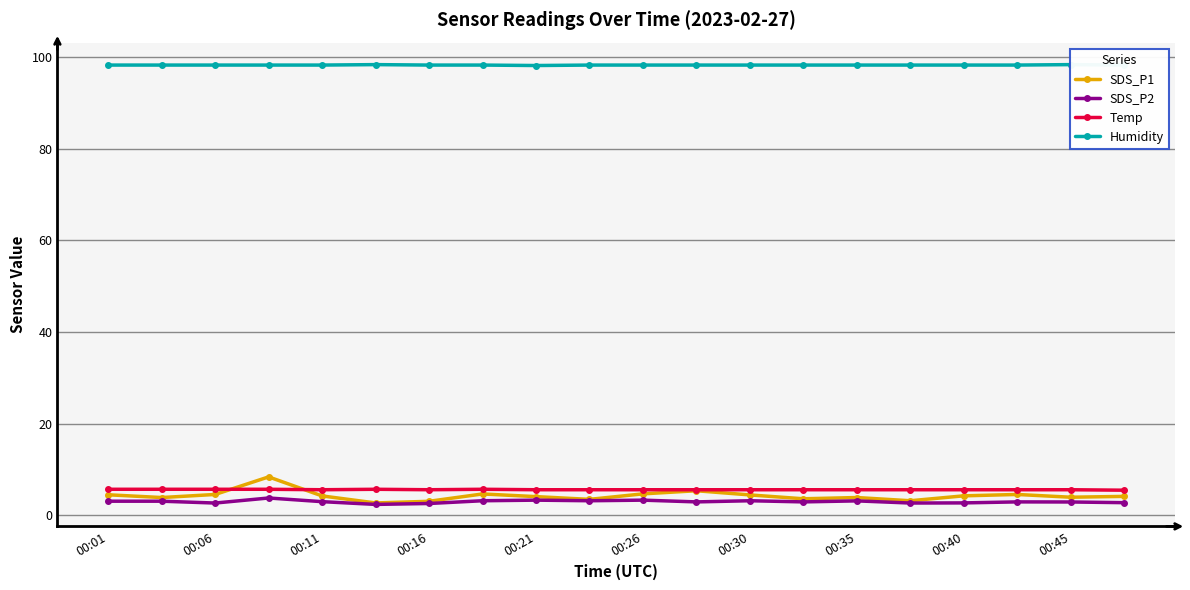

What is the minimum value for SDS_P2?

2.4